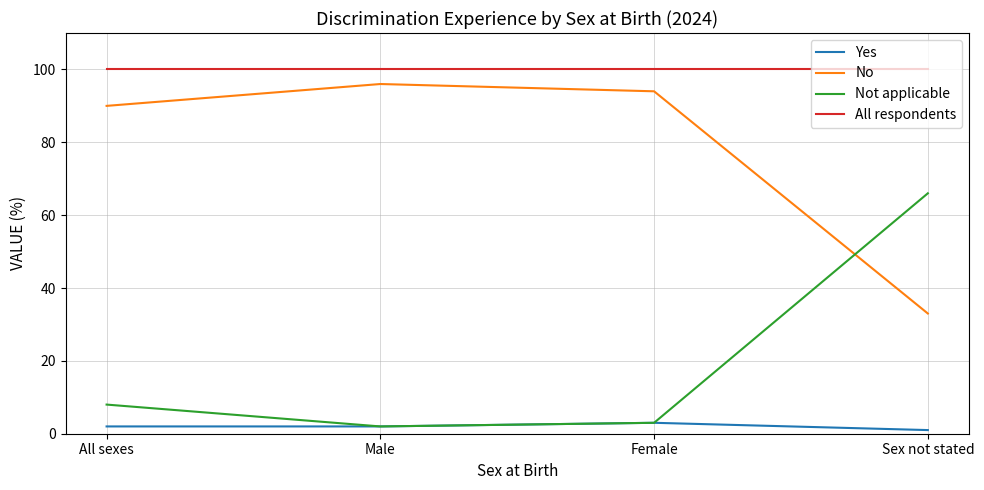

What is the spread (max minus min) of values at Female?

97